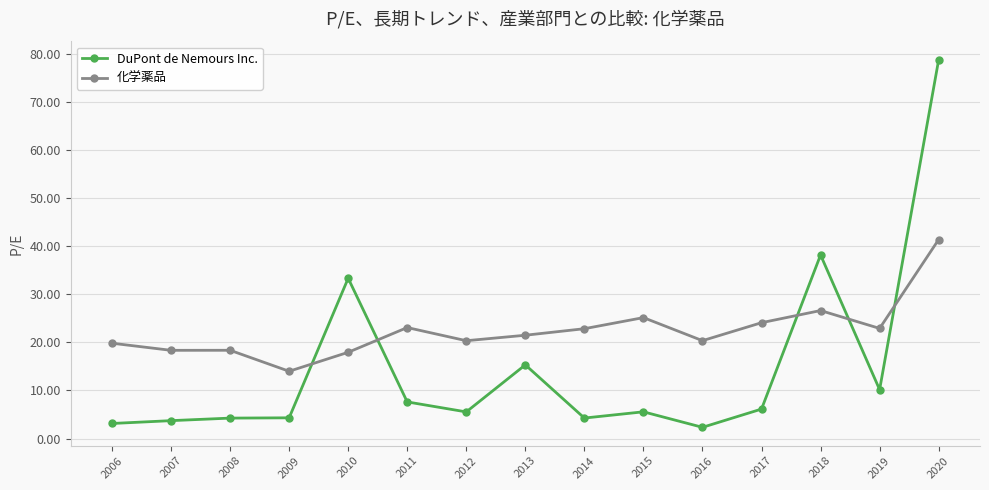

What is the difference between the maximum and minimum values in the 化学薬品 series?

27.4